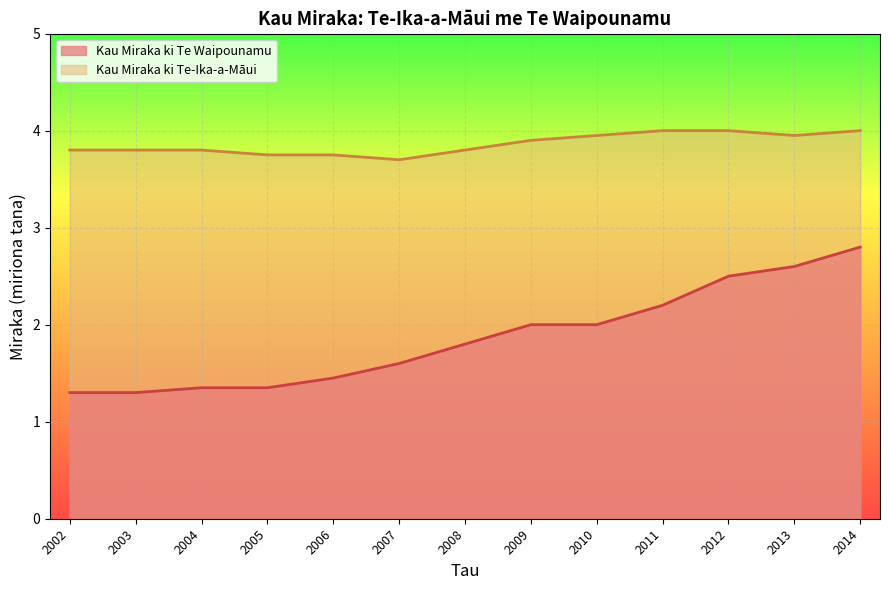

Does the chart display data point markers on the line(s)?

No